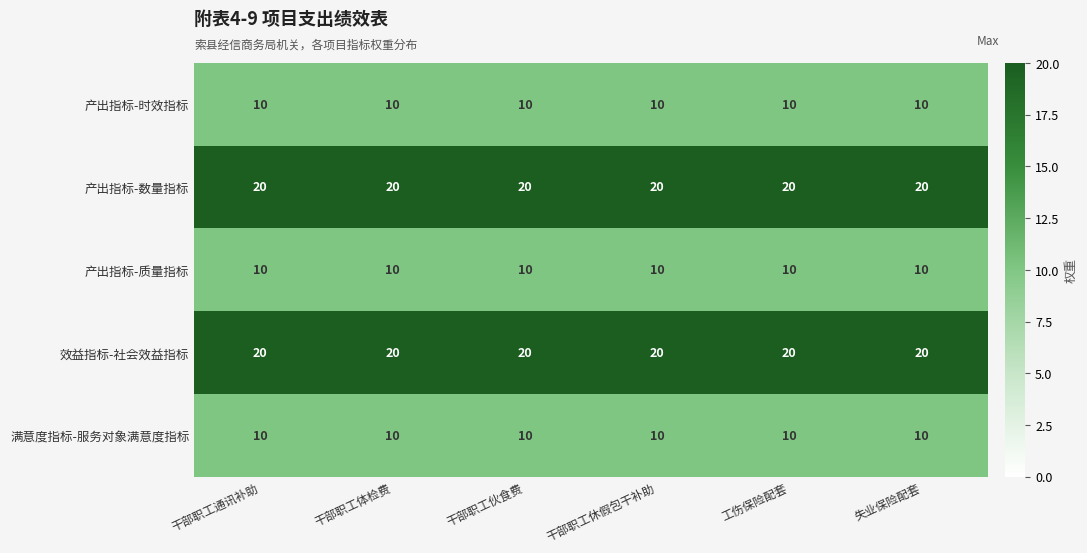

What is the total value across all series at 干部职工通讯补助?

70